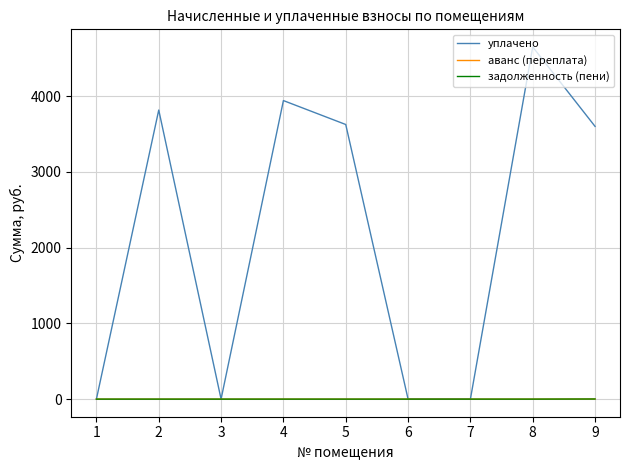

How many interior local peaks does the уплачено series have?

3